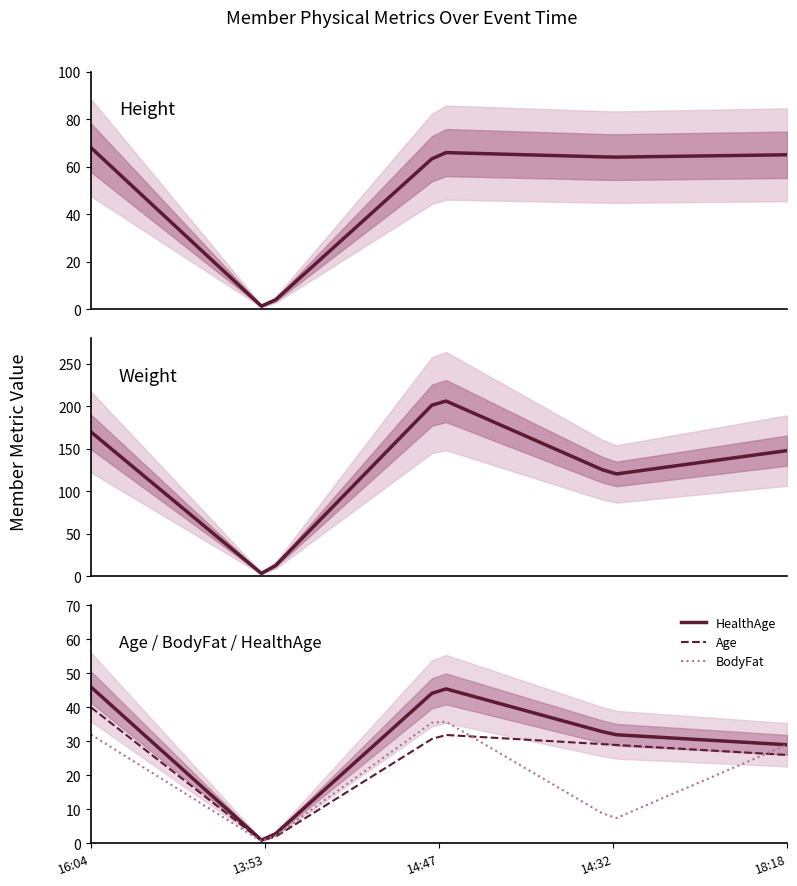

At how many categories does at least one series exceed 183?

1